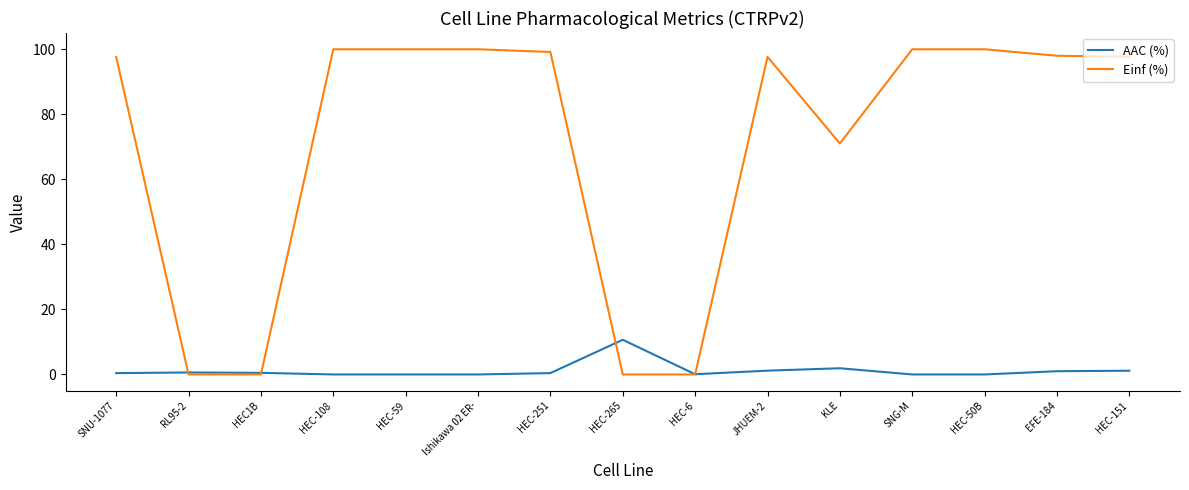

At which label is Einf (%) closest to 50?

KLE